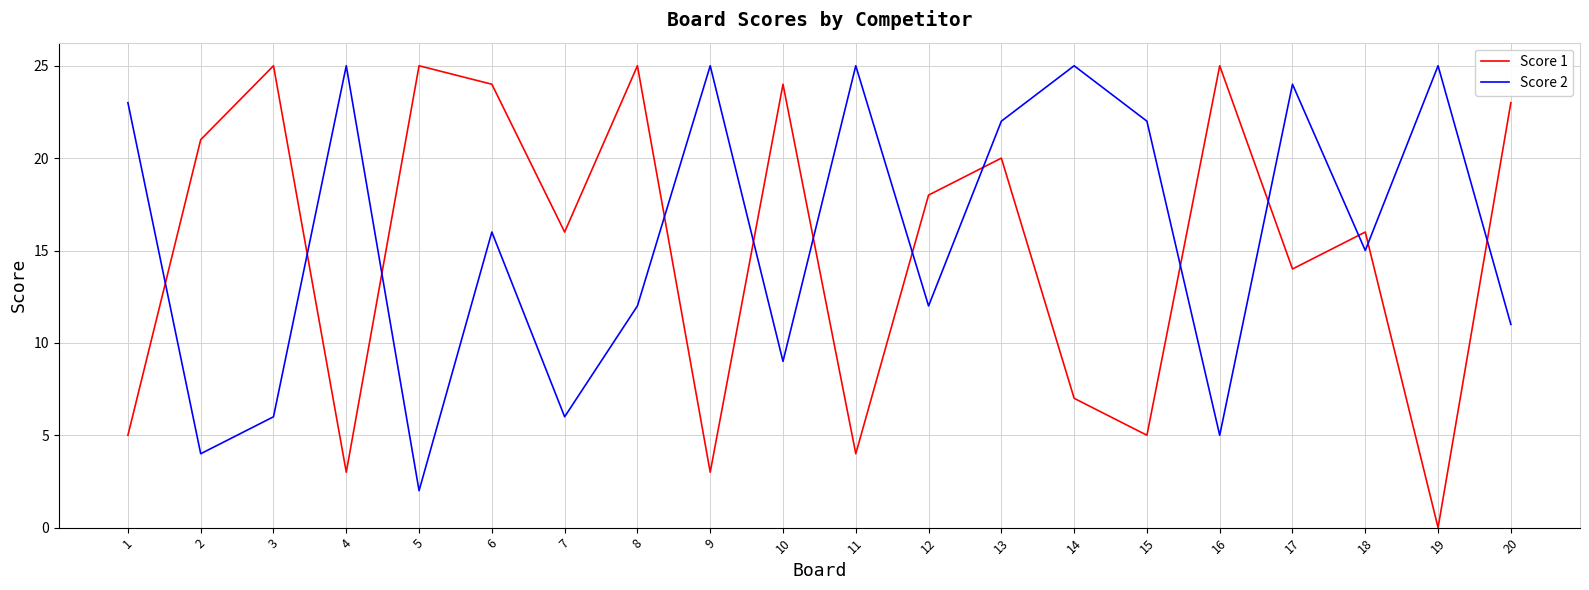

What are all the series names shown in the legend?

Score 1, Score 2